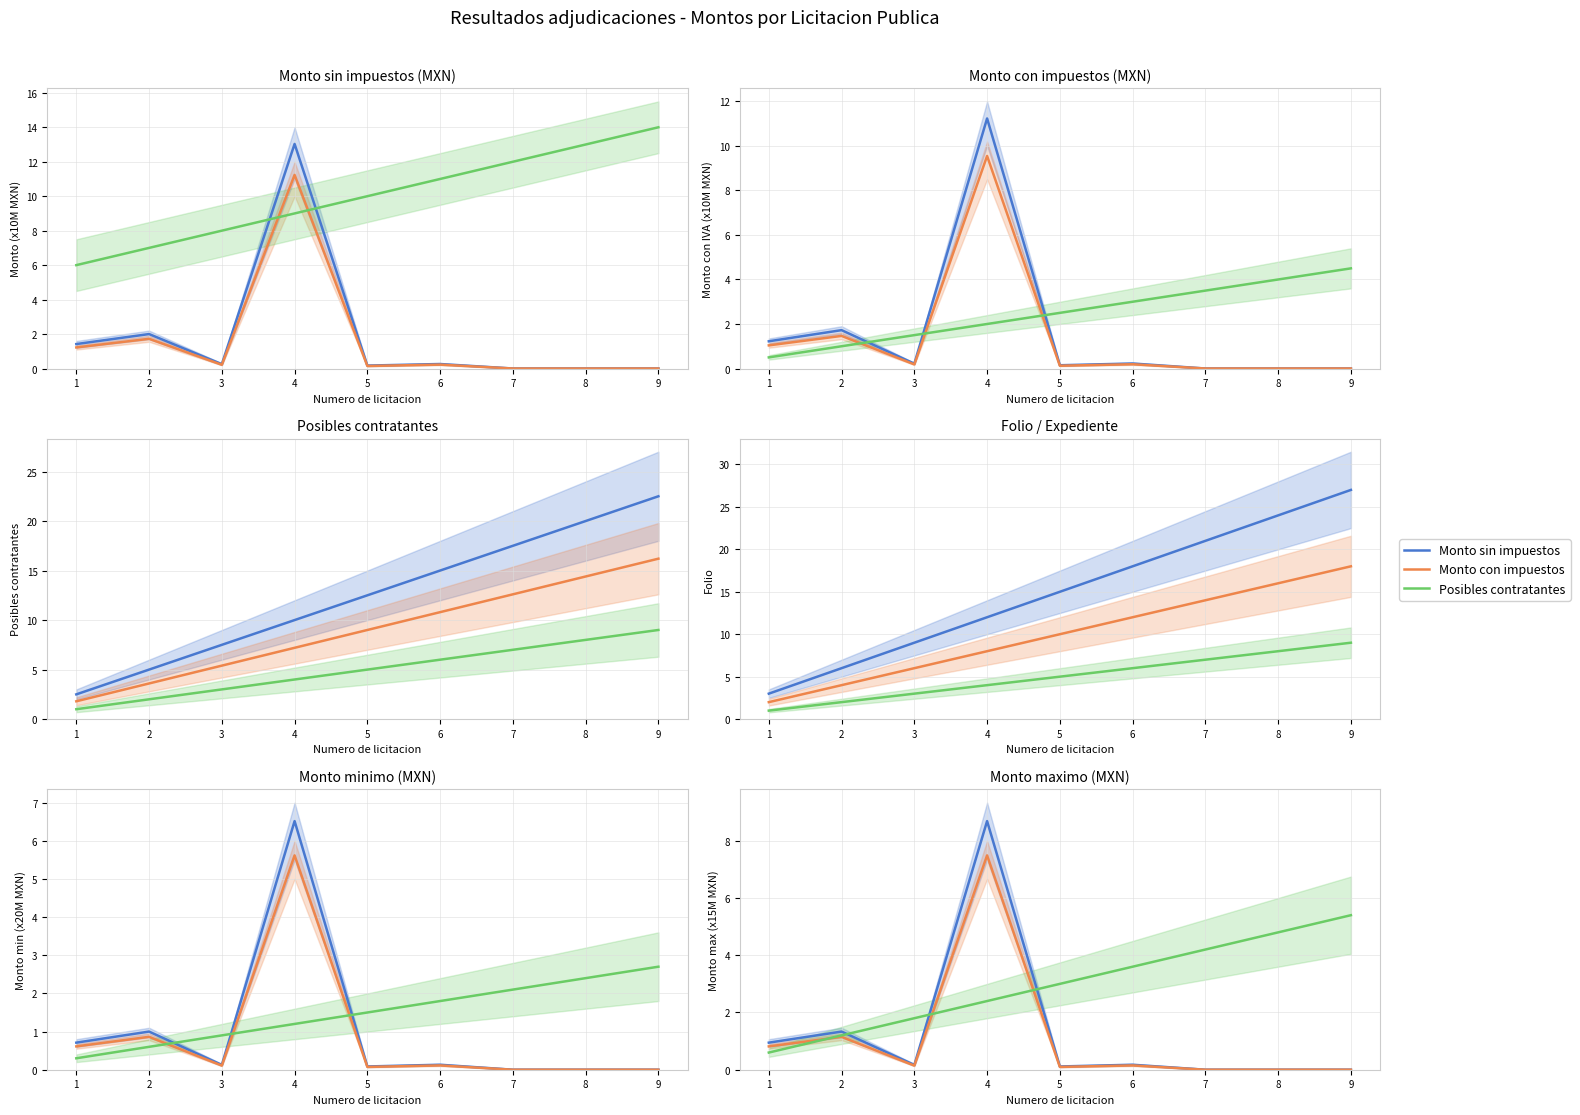

Which label corresponds to the smallest value in the chart?

7